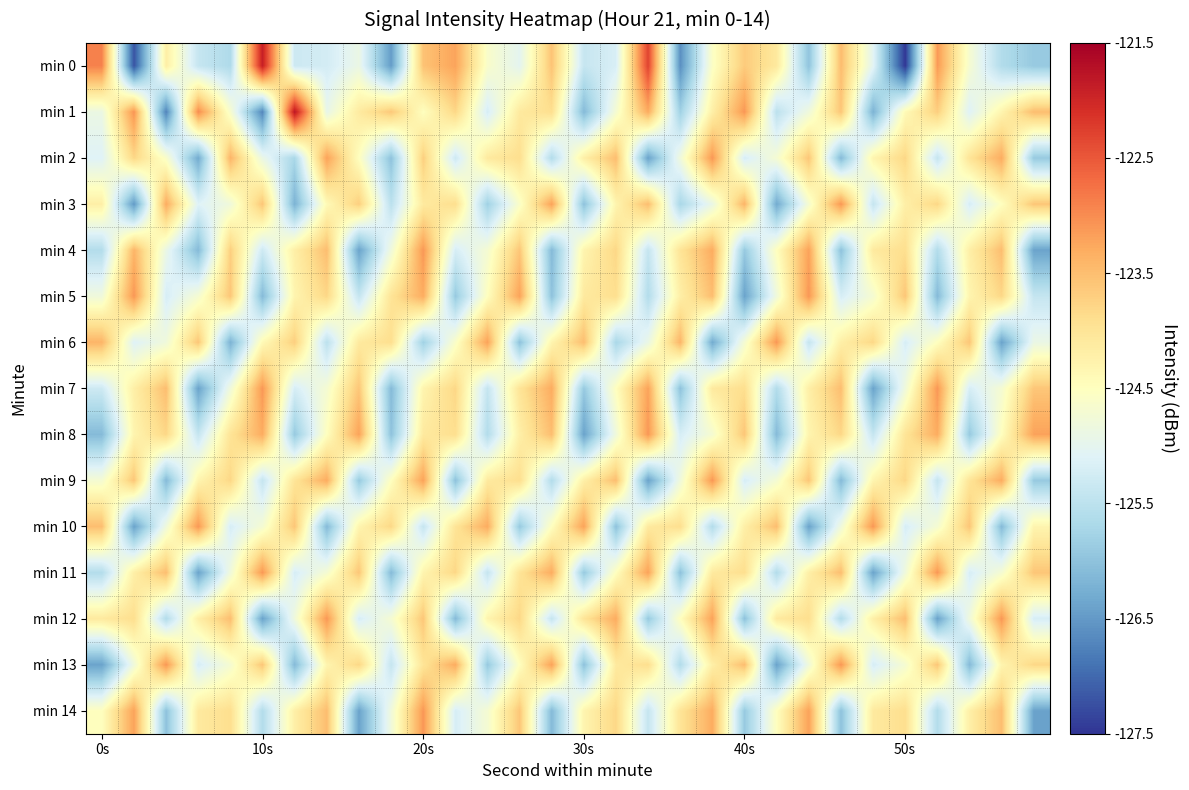

Count the number of data series in this chart.

15